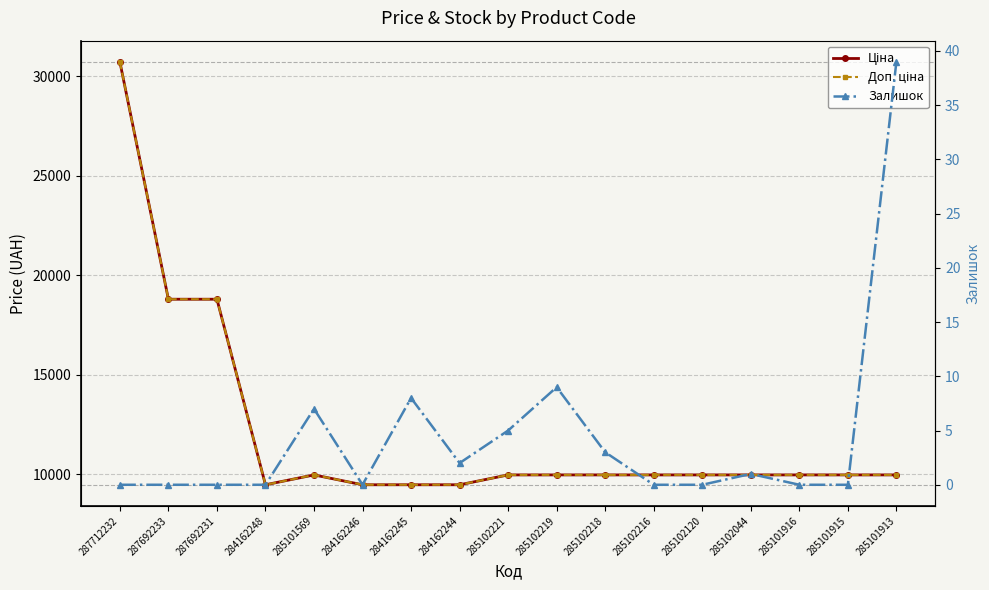

Between 285102216 and 285101916, which series saw the biggest shift?

Ціна